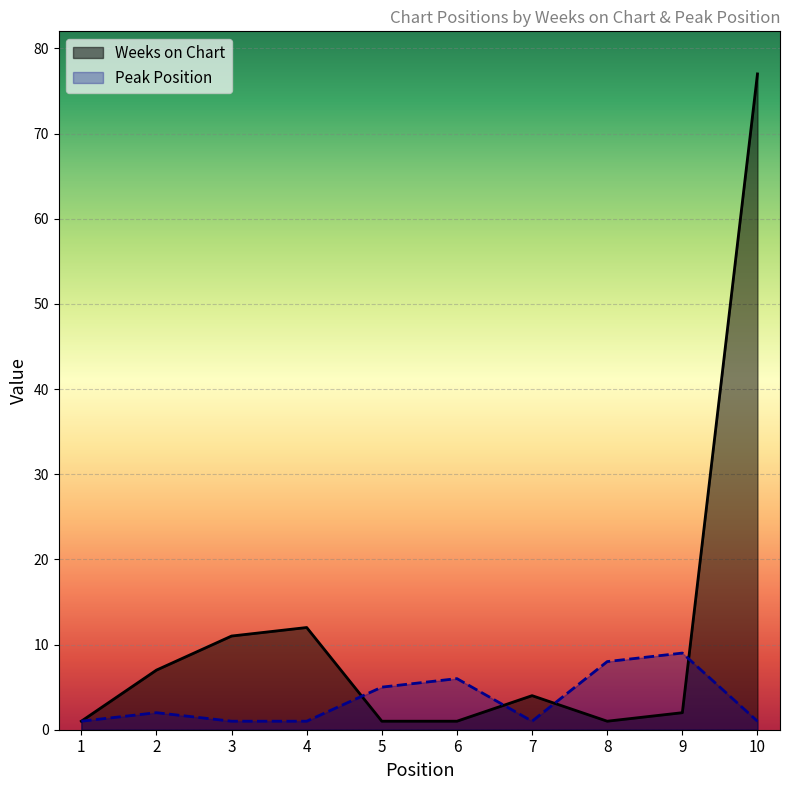

What is the value of the Weeks on Chart point at the 5th from the left?

1